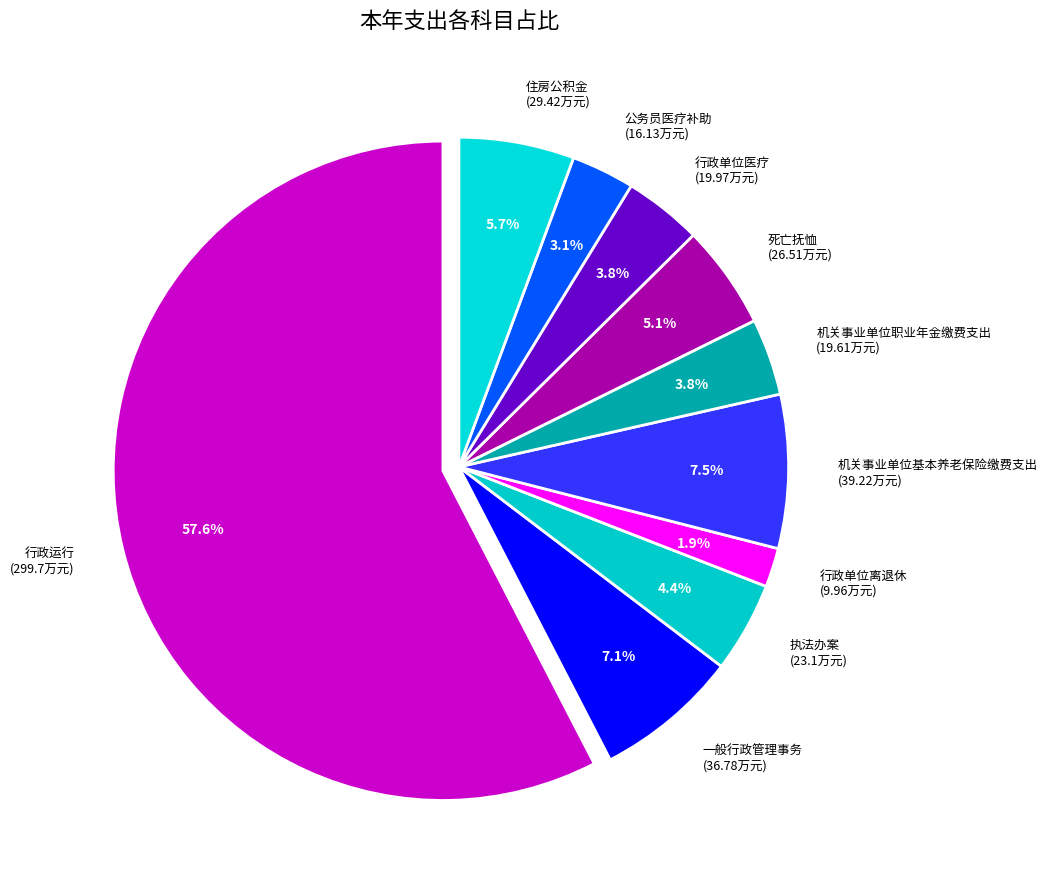

Which has a higher value, 公务员医疗补助 or 住房公积金?

住房公积金